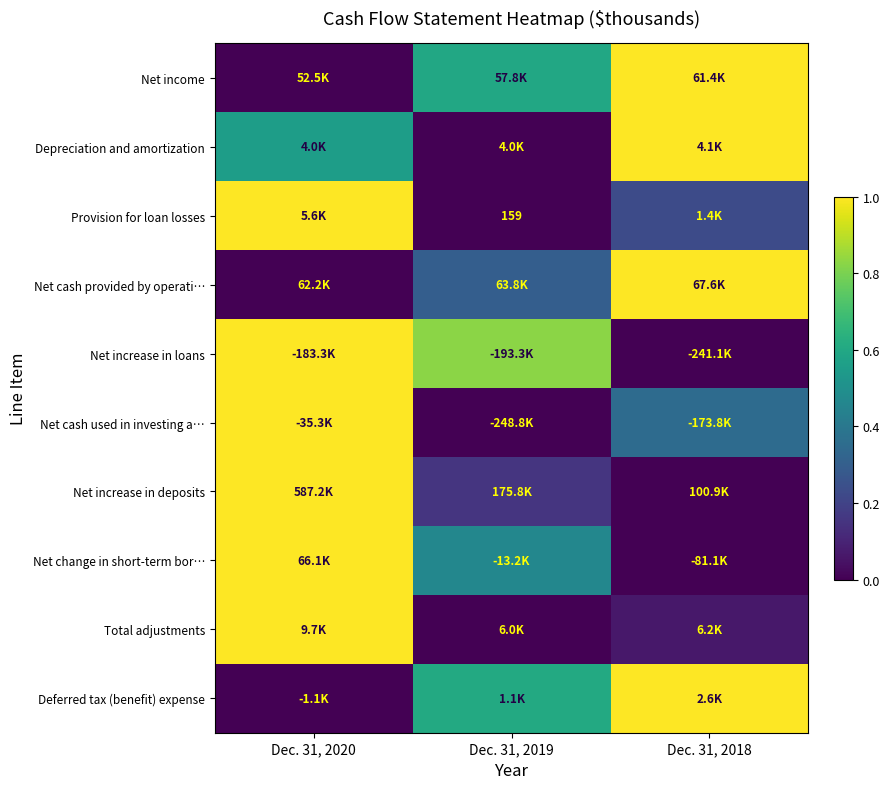

At which category is the sum across all series the highest?

Dec. 31, 2020